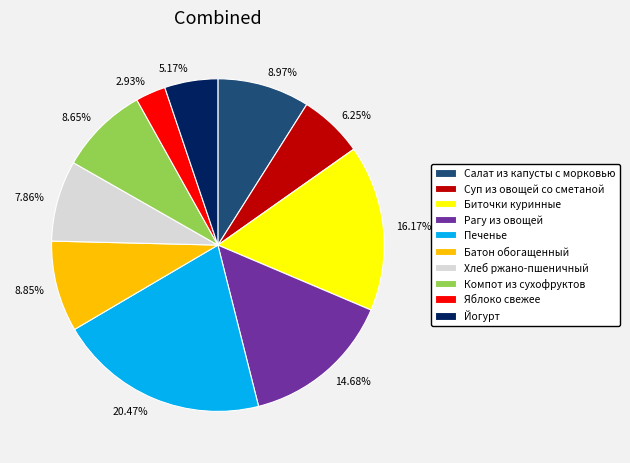

What is the largest slice in the pie chart?

Печенье